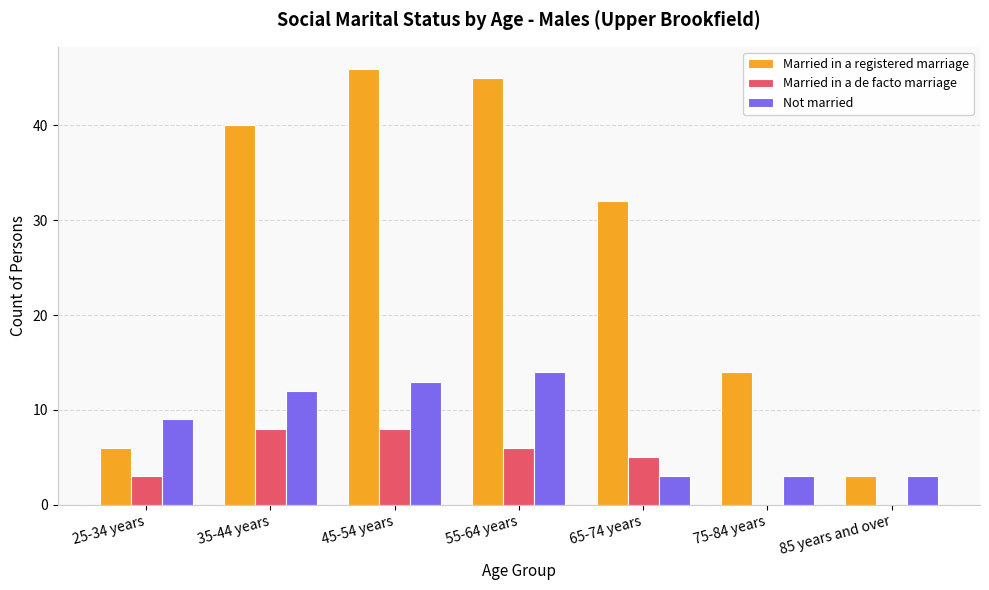

How many series are shown in this chart?

3